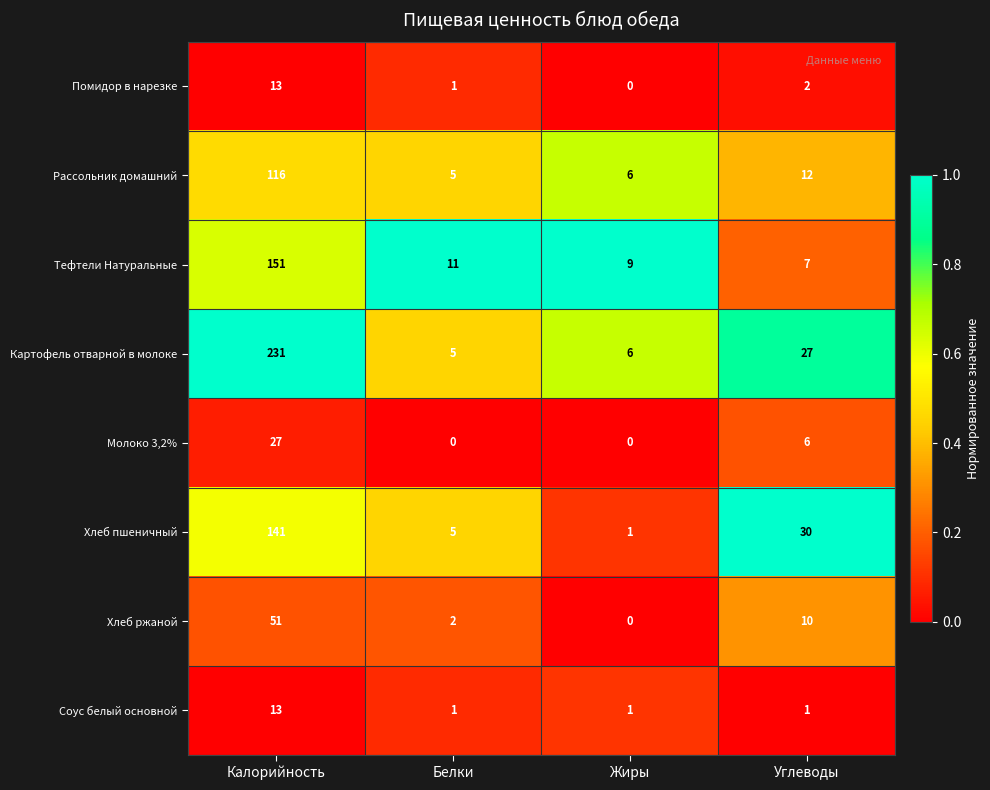

What is the approximate value of Хлеб ржаной at Углеводы, to the nearest 10?

10